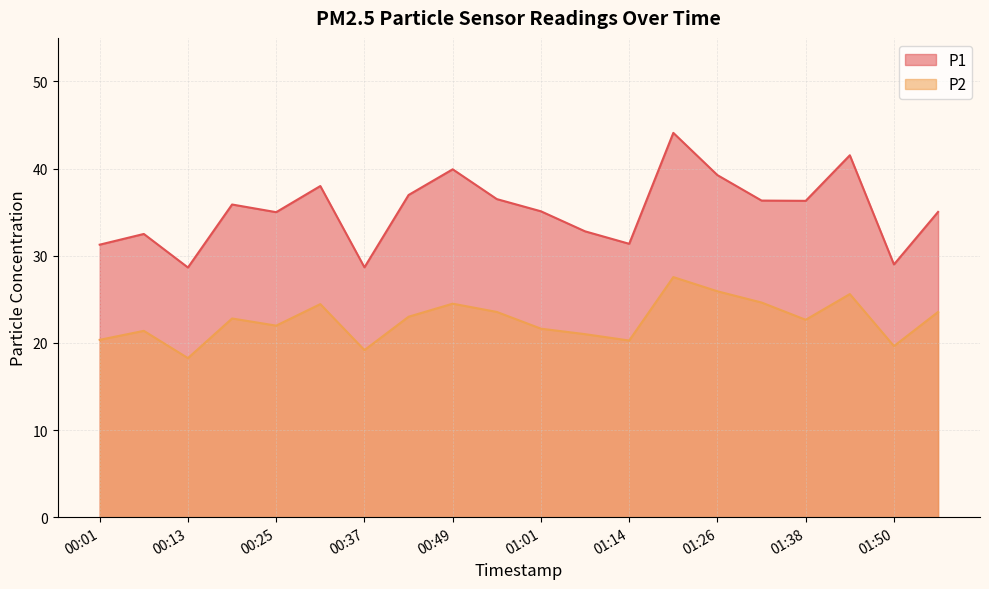

Is it true that P1 equals 13.9 at 00:31?

False